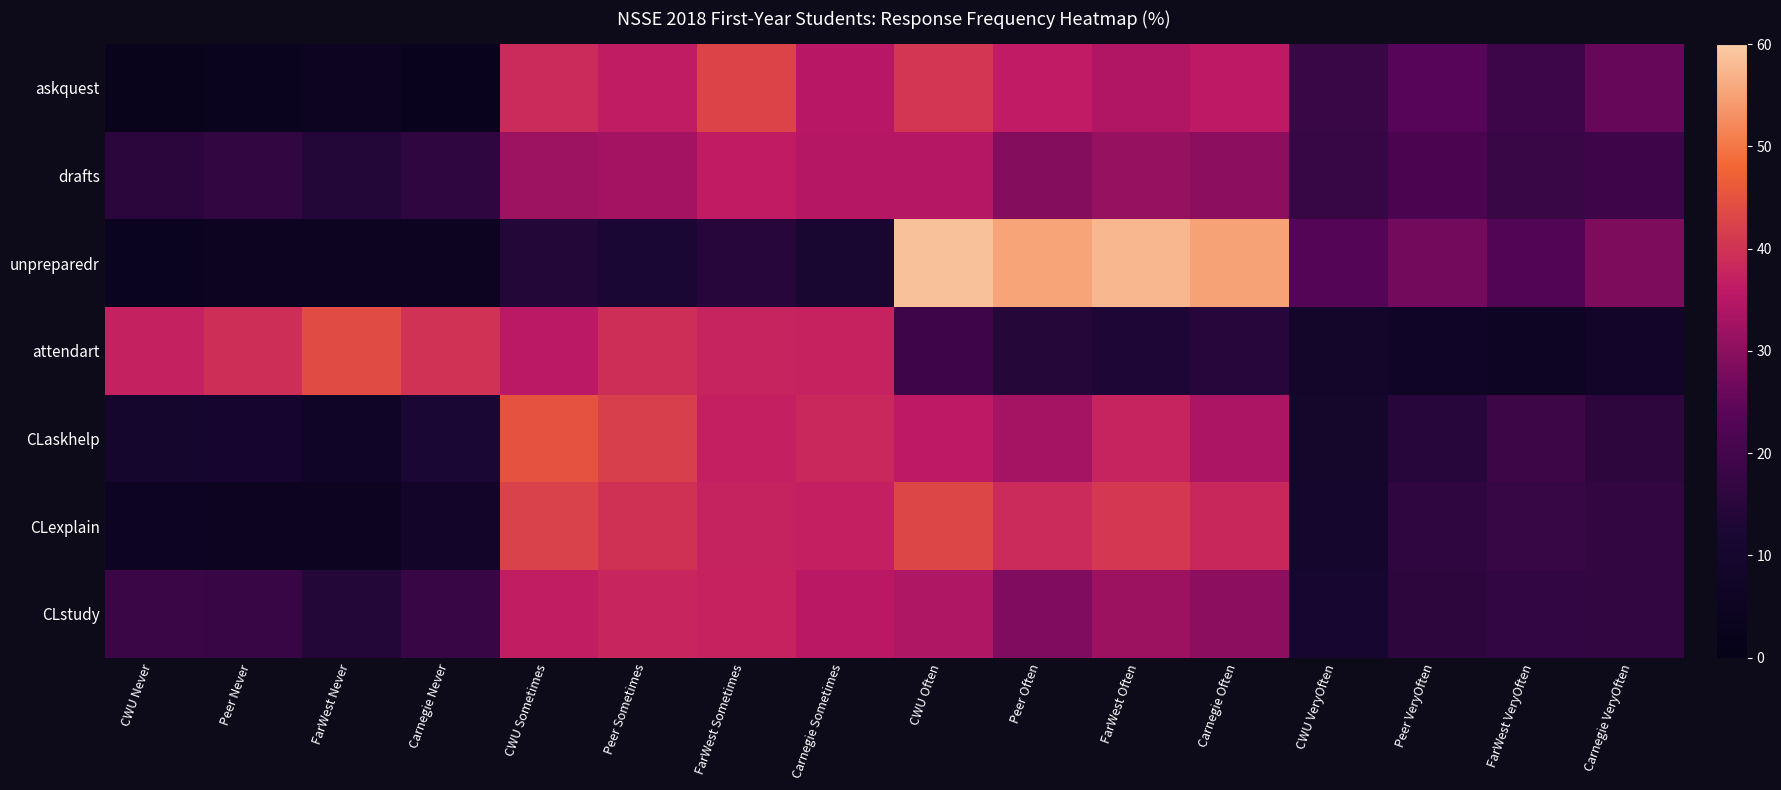

At which category is the sum across all series the highest?

CWU Often